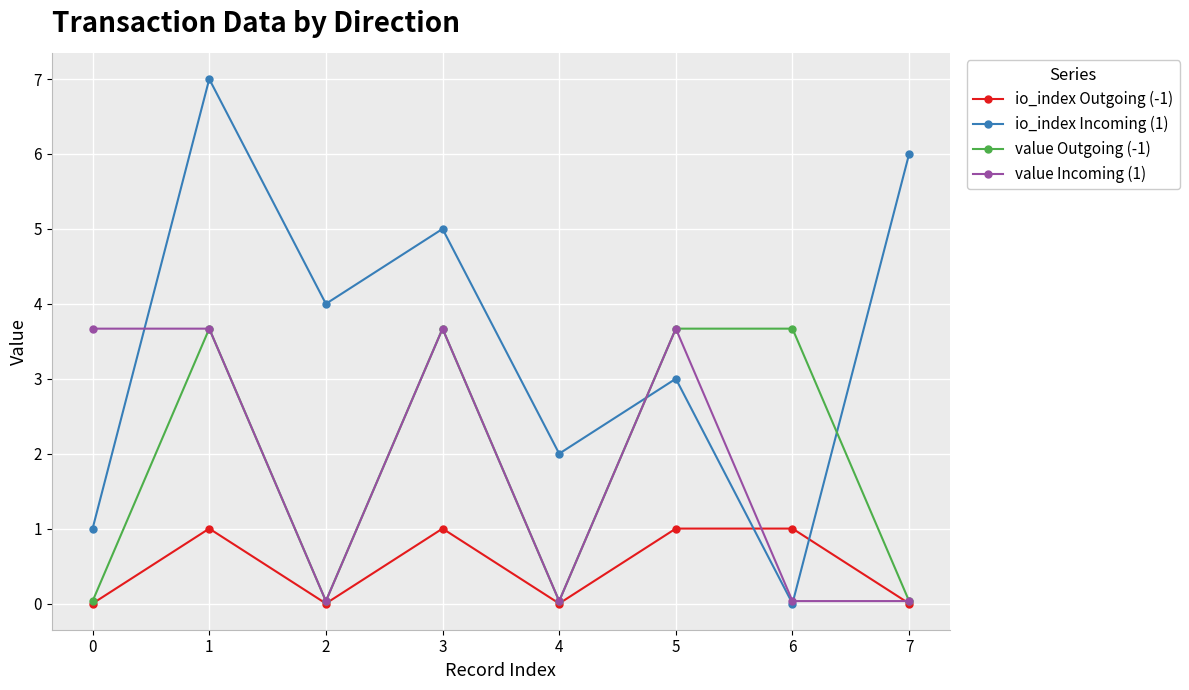

What is the spread (max minus min) of values at 3?

4.0